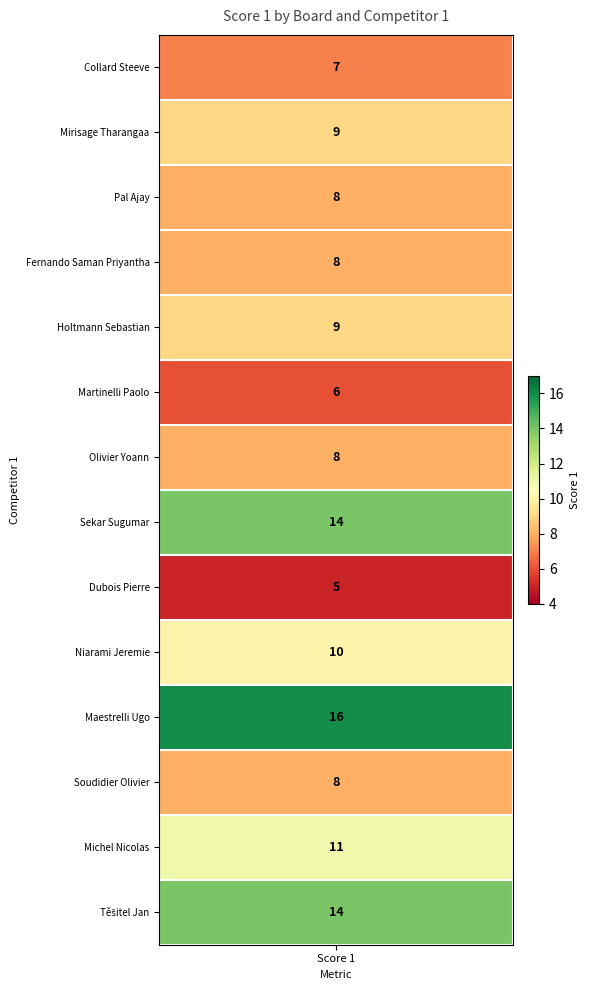

What is the difference between the maximum and minimum values?

11